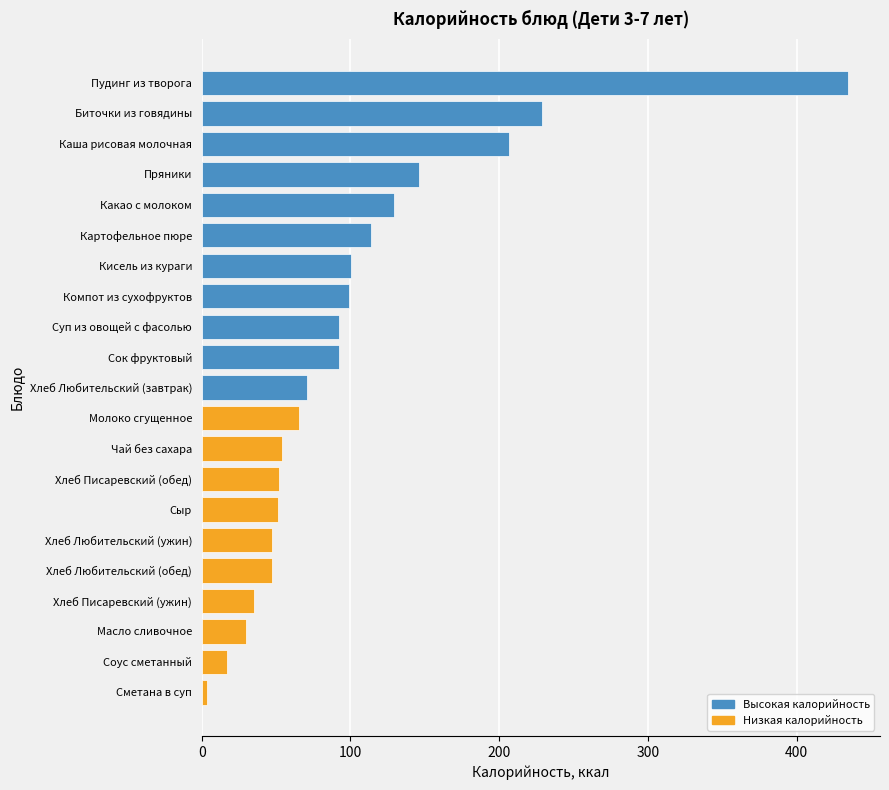

What is the change in value from Суп из овощей с фасолью to Пудинг из творога?

+342.0